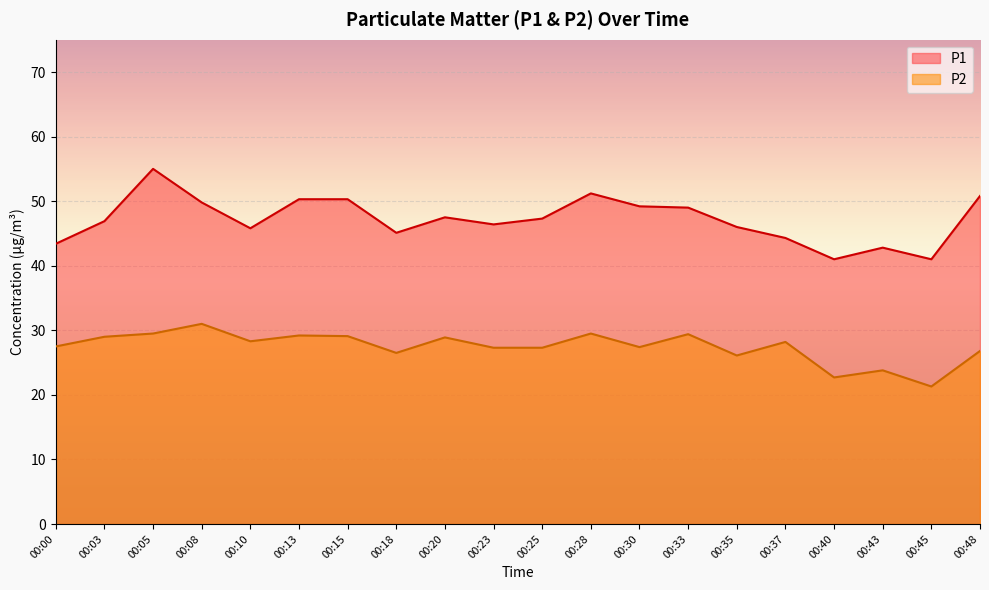

What is the average value of the P2 series?

27.4